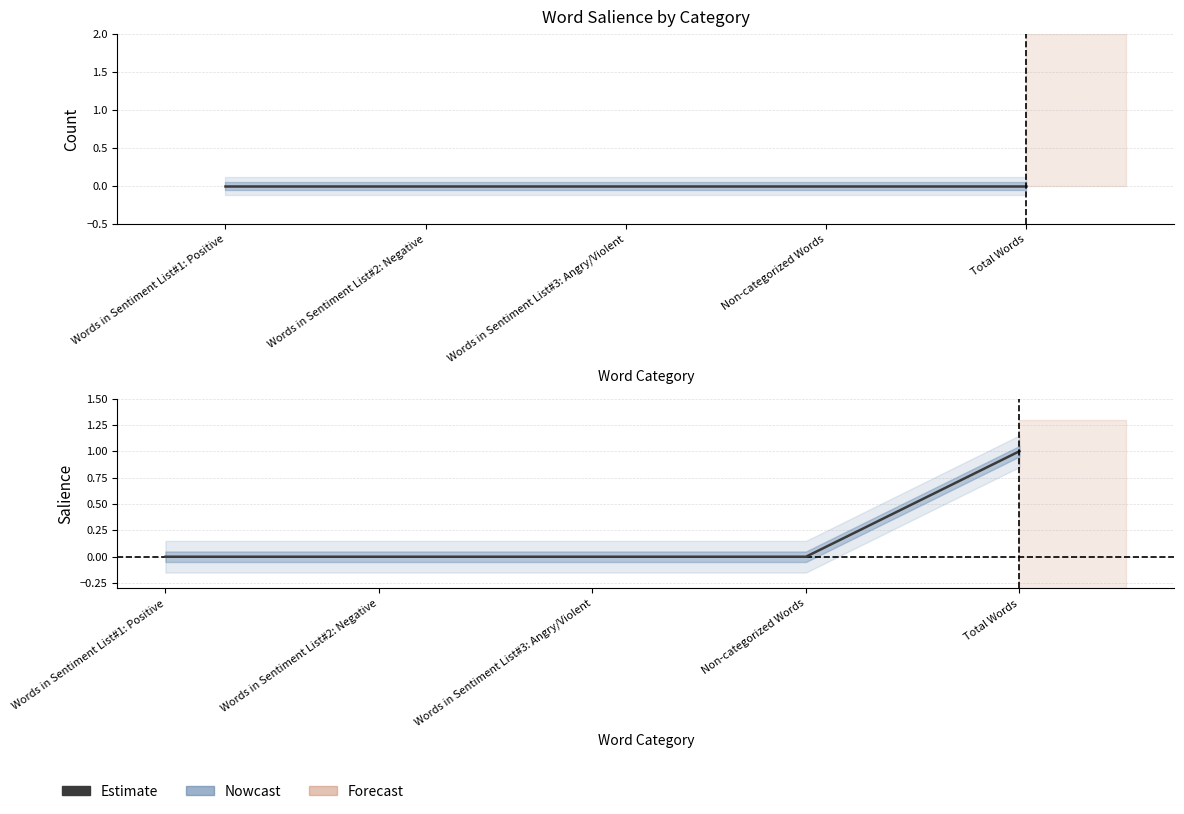

Are the bars grouped side by side (vs. stacked)?

Yes